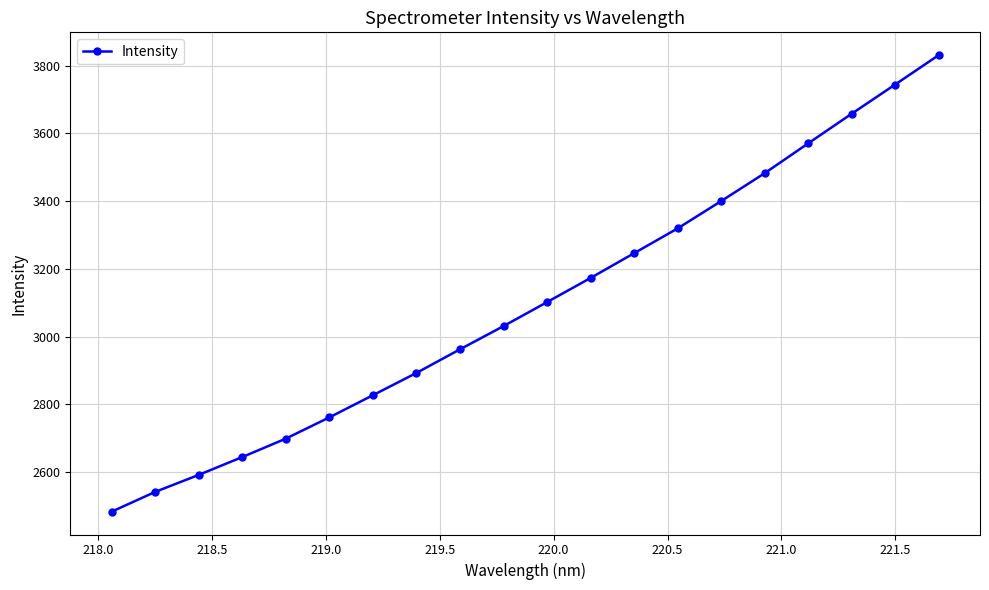

How many lines are shown in the chart?

1